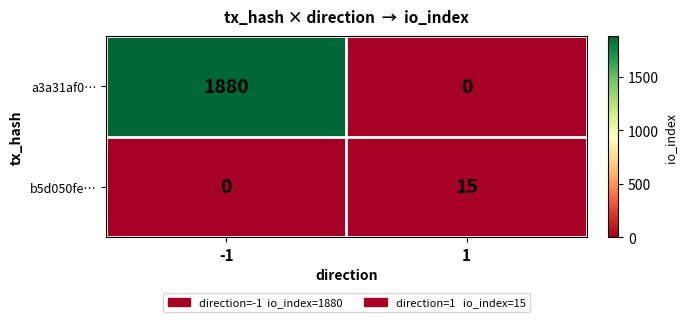

The value of b5d050fe… at 1 is 20. True or false?

False